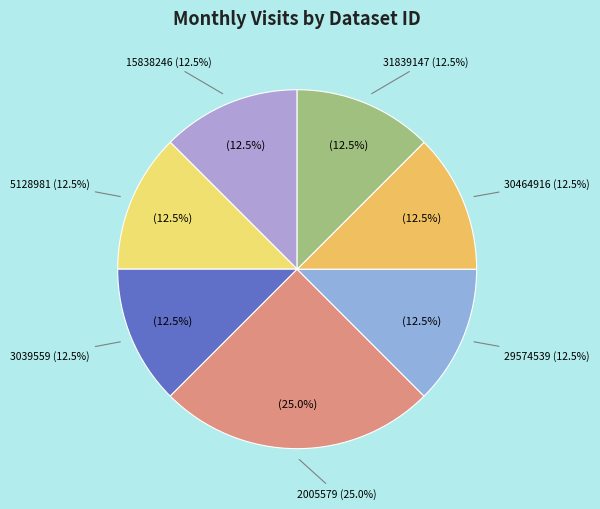

Between 30464916 and 29574539, which is larger?

30464916